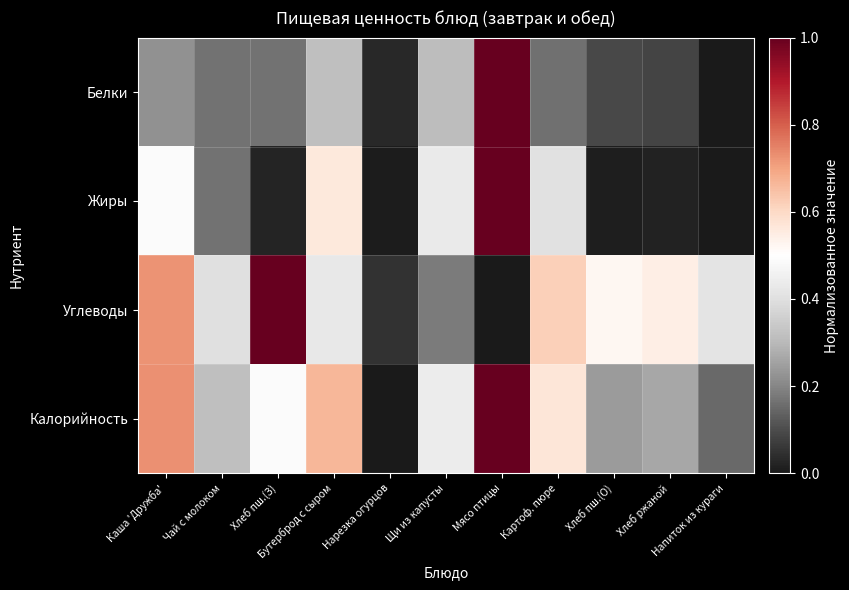

How many distinct data groups are displayed?

4